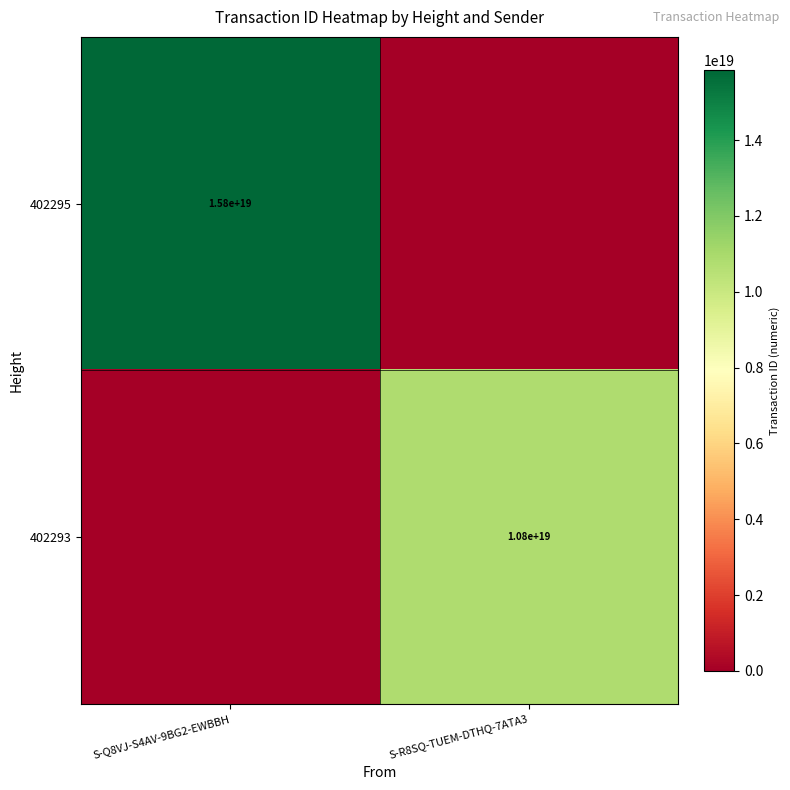

The 402293 series shows 10800000000000000000 at S-R8SQ-TUEM-DTHQ-7ATA3. True or false?

True